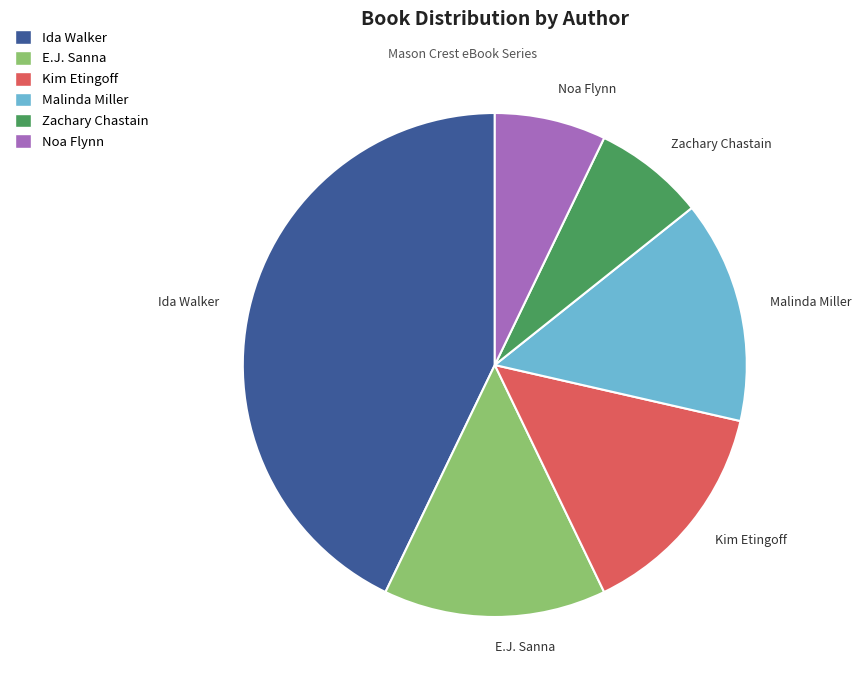

Does any single category account for the majority?

No